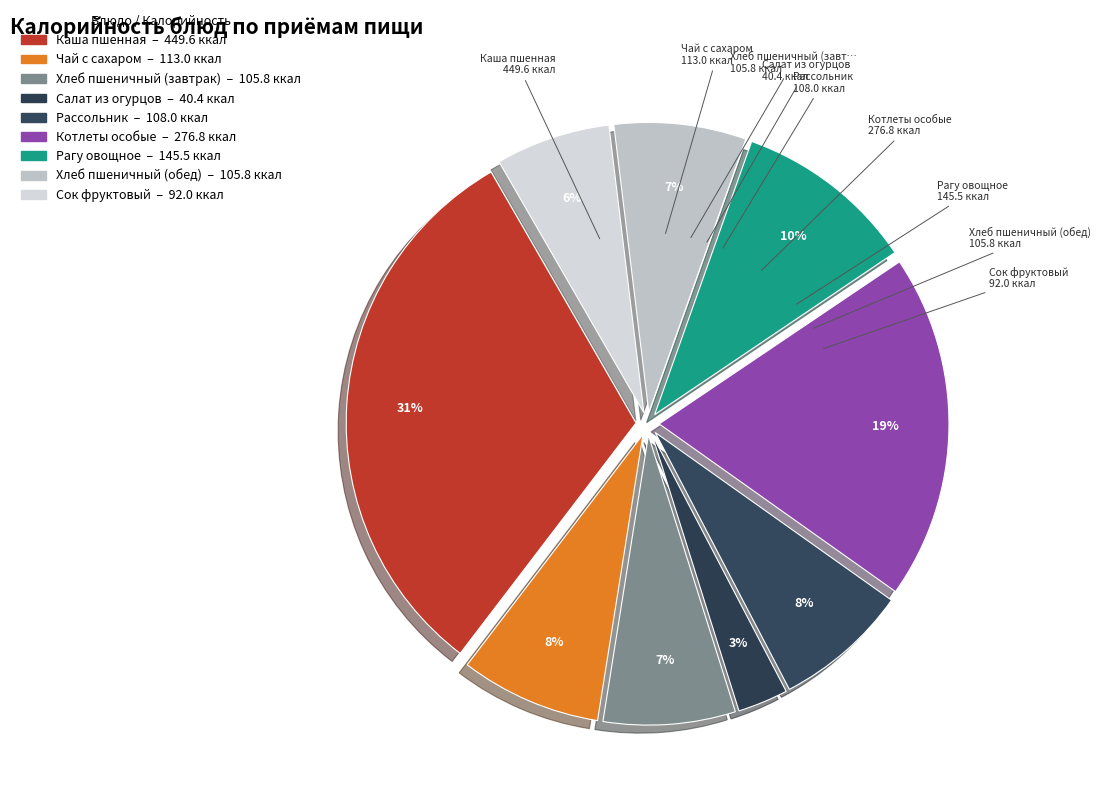

Which slice is the largest?

Каша пшенная